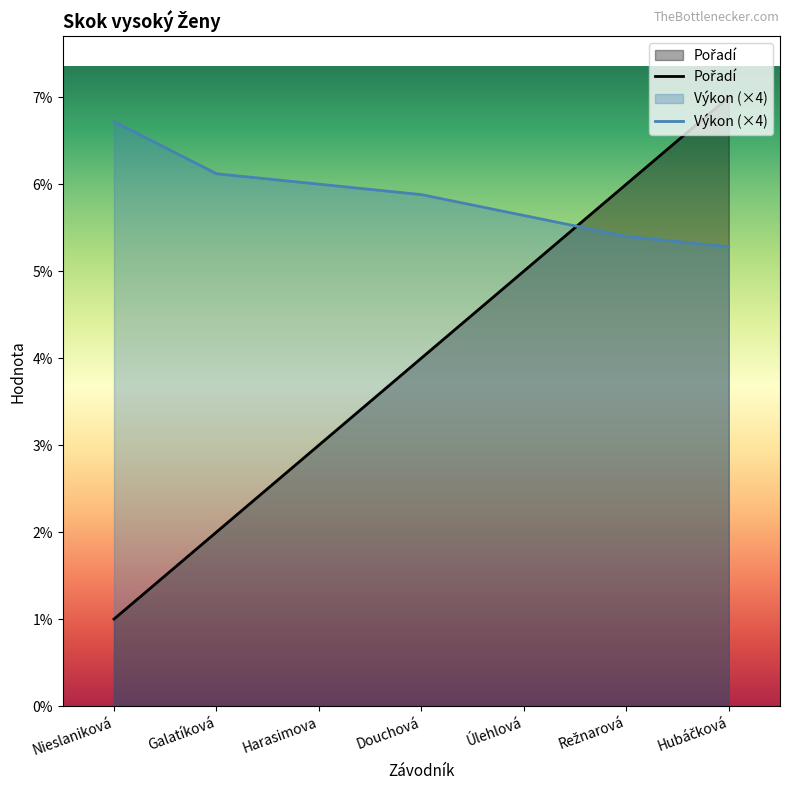

What is the value of the Výkon (×4) point at the 1st from the left?

6.7